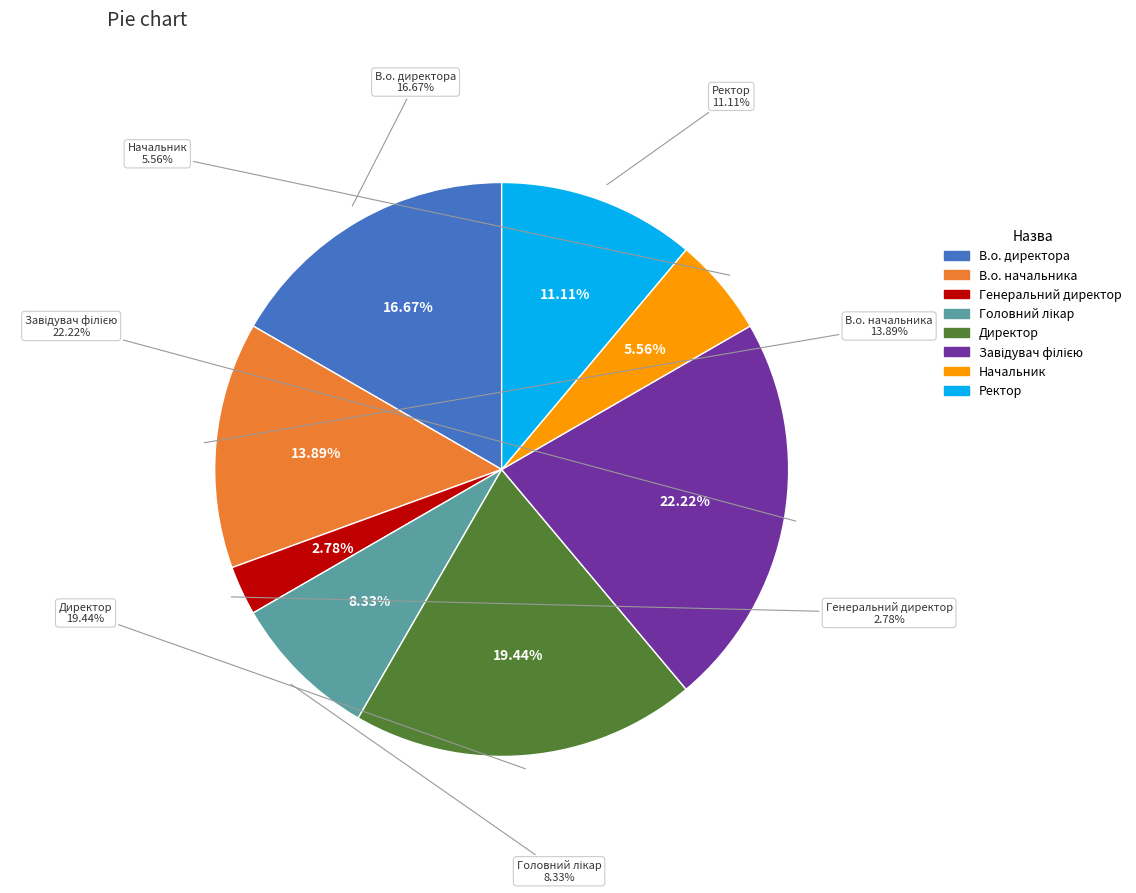

To the nearest percent, what is the difference between the largest and smallest slice percentages?

19%